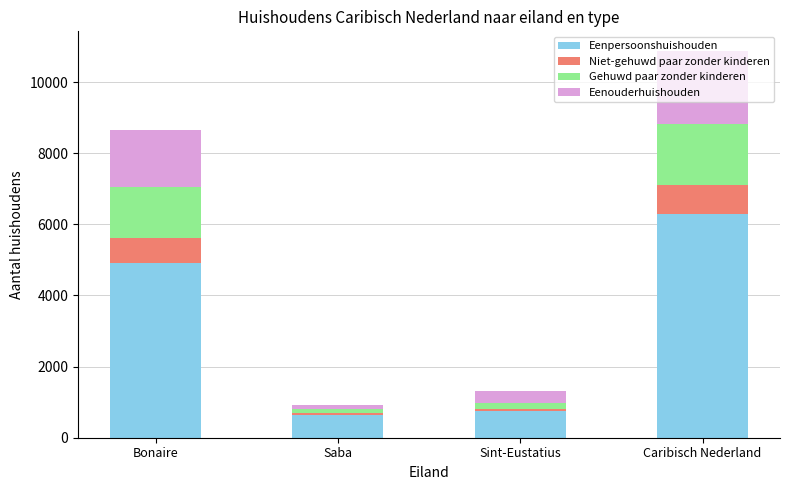

The value of Eenpersoonshuishouden at Sint-Eustatius is 755. True or false?

True